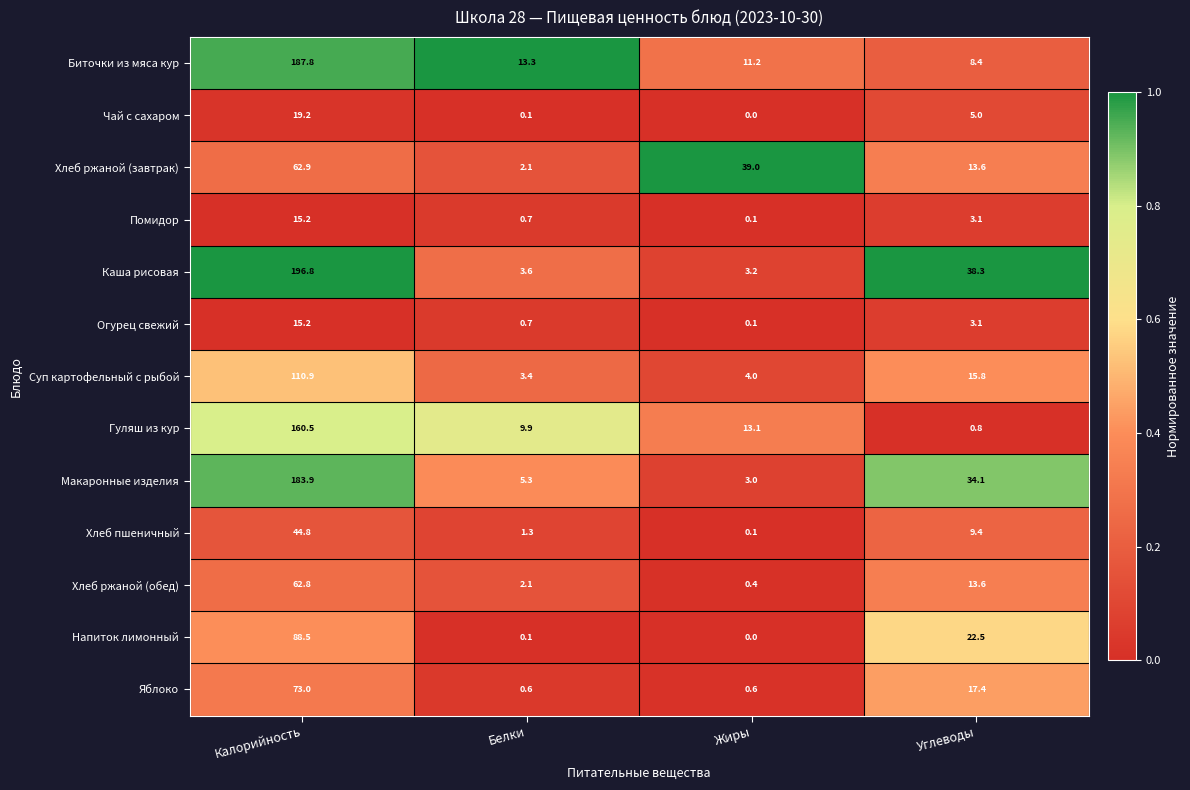

Is it true that Суп картофельный с рыбой equals 4.0 at Жиры?

True